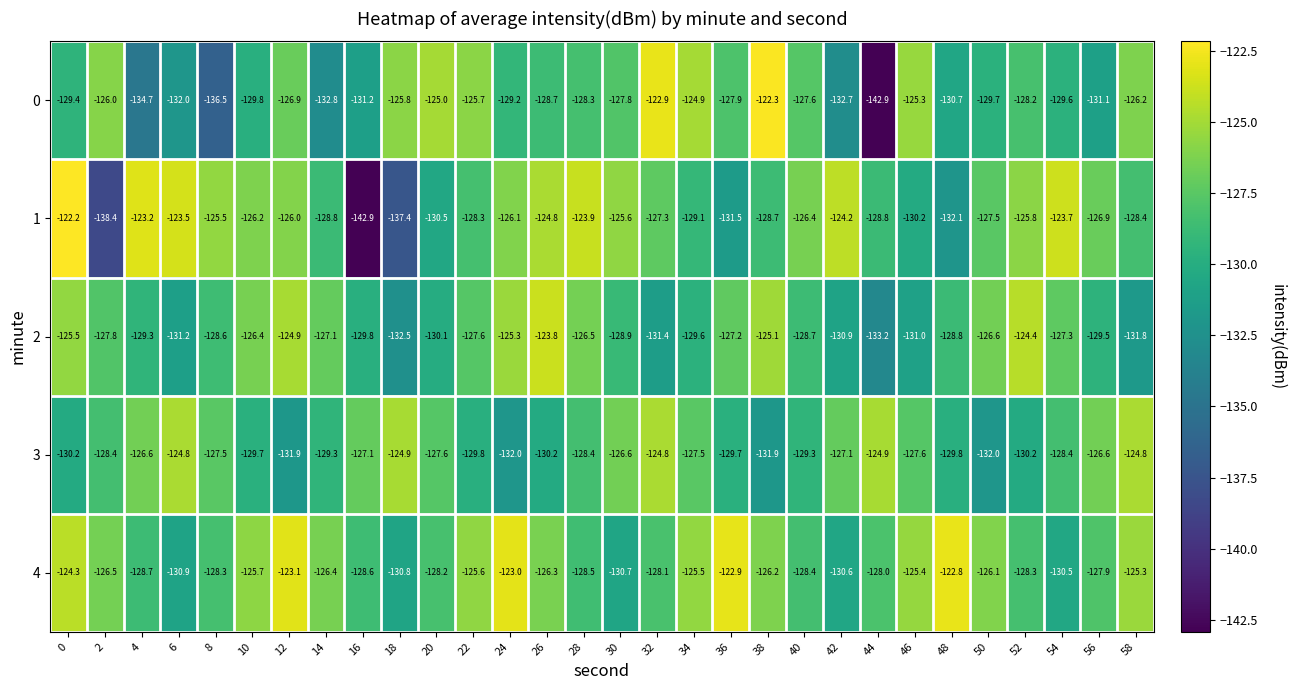

What is the difference between the maximum and minimum values in the 1 series?

20.7